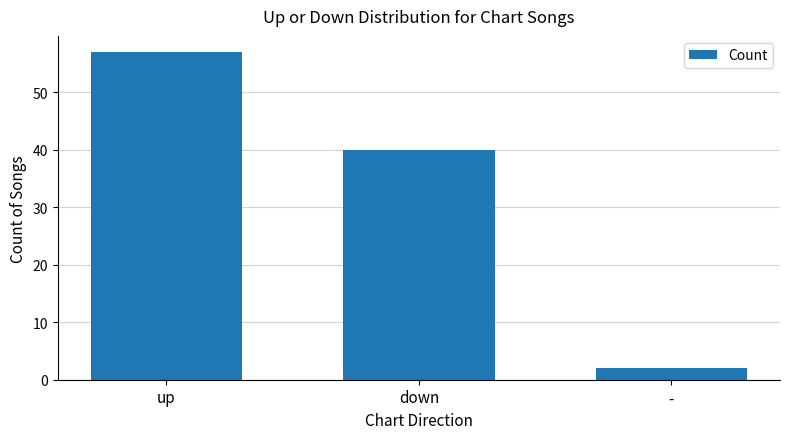

What position from the right is -?

1